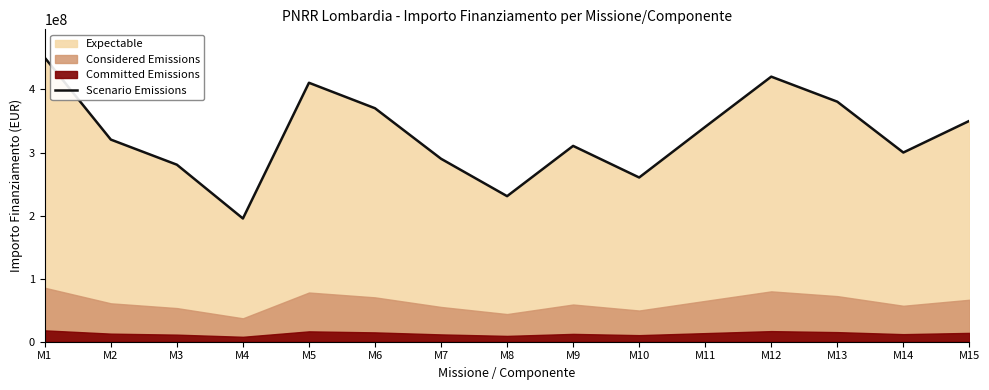

Reading left to right, transcribe all the data shown in this chart.

M1=450300000	M2=320500000	M3=280700000	M4=195400000	M5=410600000	M6=370200000	M7=290100000	M8=230800000	M9=310500000	M10=260400000	M11=340700000	M12=420300000	M13=380600000	M14=300000000	M15=350200000